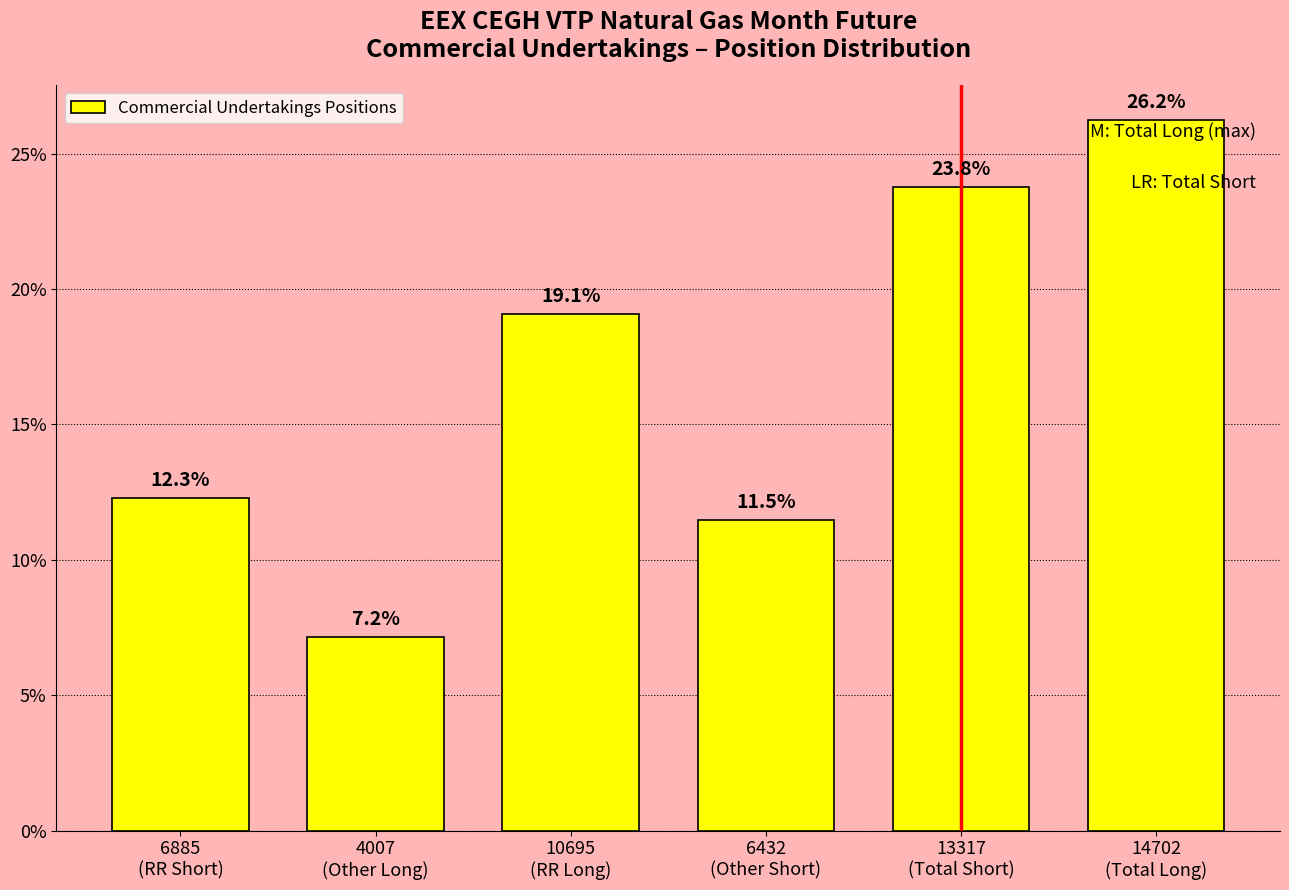

Reading right to left, transcribe all the data shown in this chart.

26.2	23.8	11.5	19.1	7.2	12.3